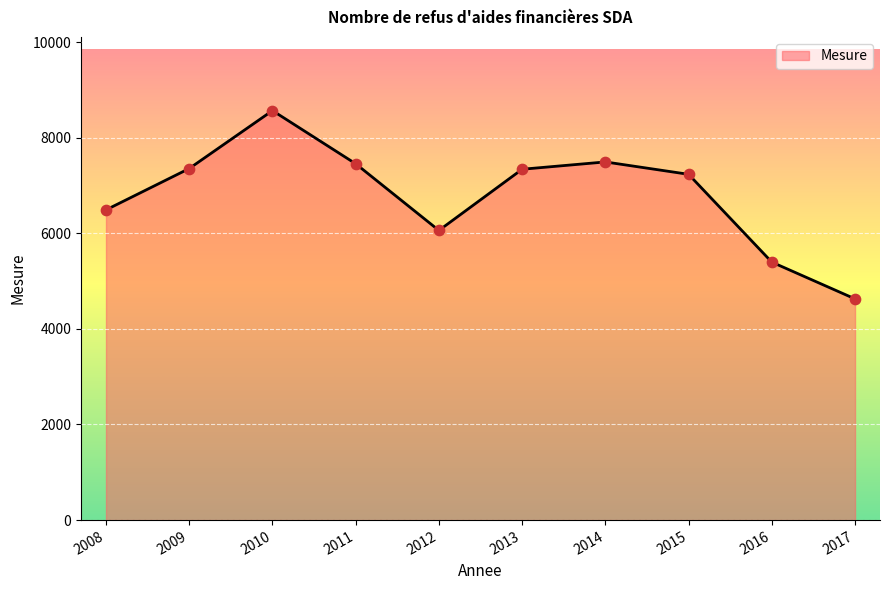

What is the ratio of the value at 2012 to the value at 2008?

0.9